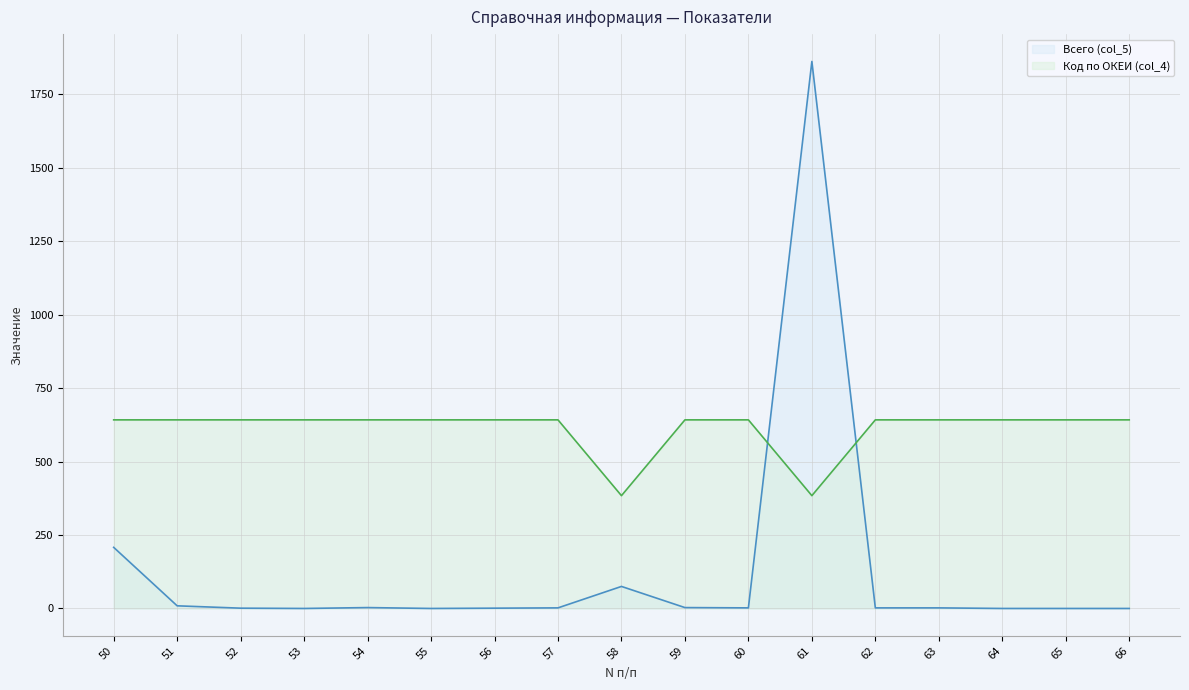

How many lines are shown in the chart?

2